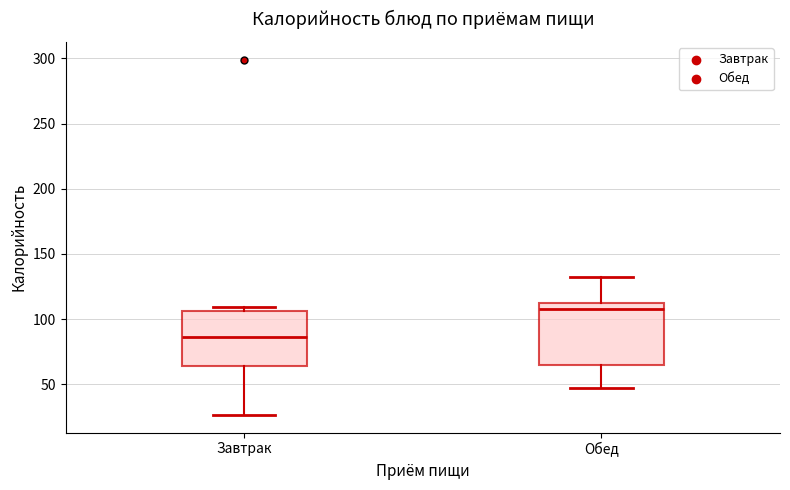

Where is the lower edge of the box for Обед on the y-axis? The values are not printed on the chart, so give them approximately, as read against the axis.

65